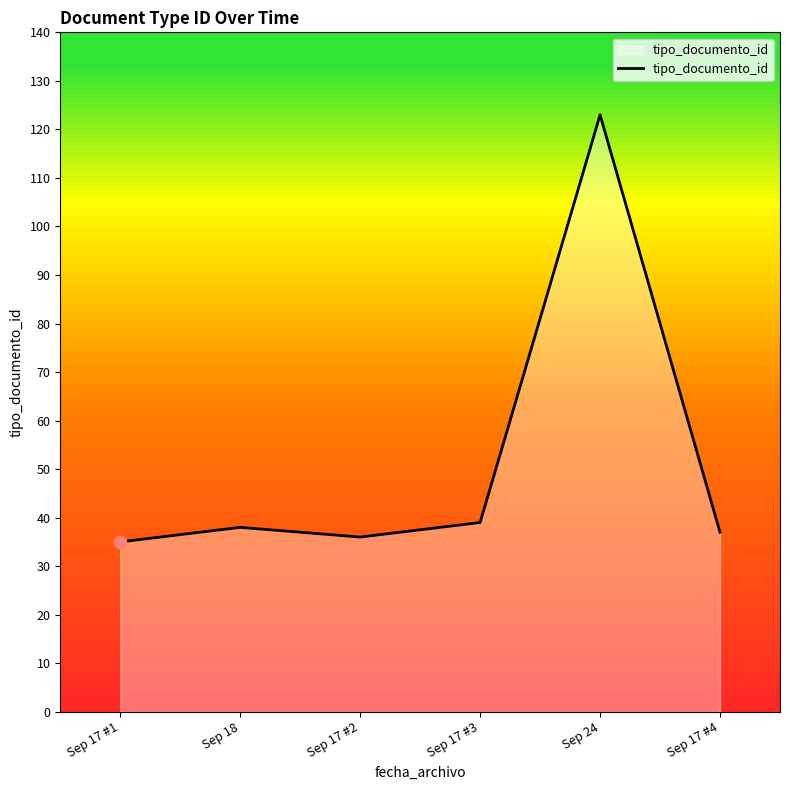

Which has a higher value, Sep 17 #2 or Sep 17 #3?

Sep 17 #3